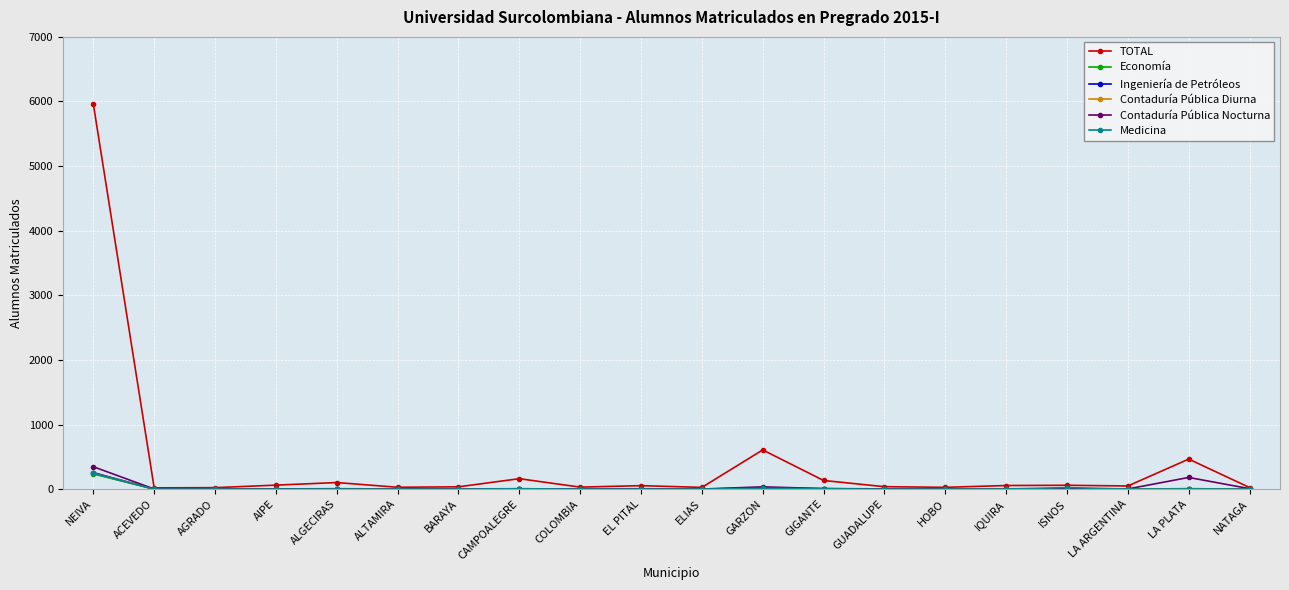

After their last crossing, which series has the higher values: Economía or Contaduría Pública Diurna?

Economía